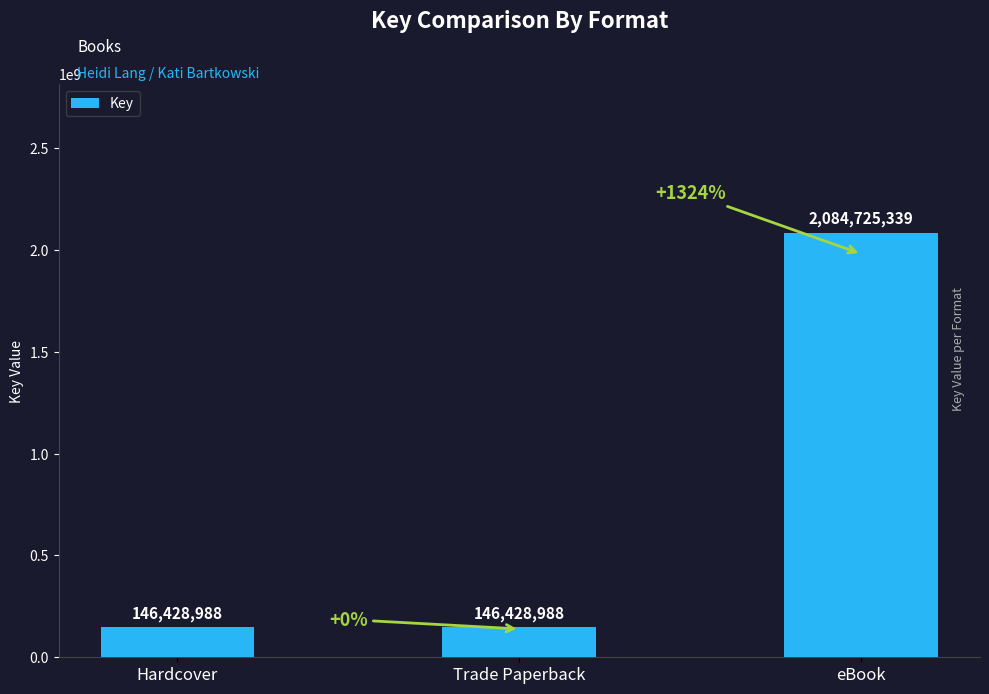

What is the difference between the maximum and second lowest values?

1938296351